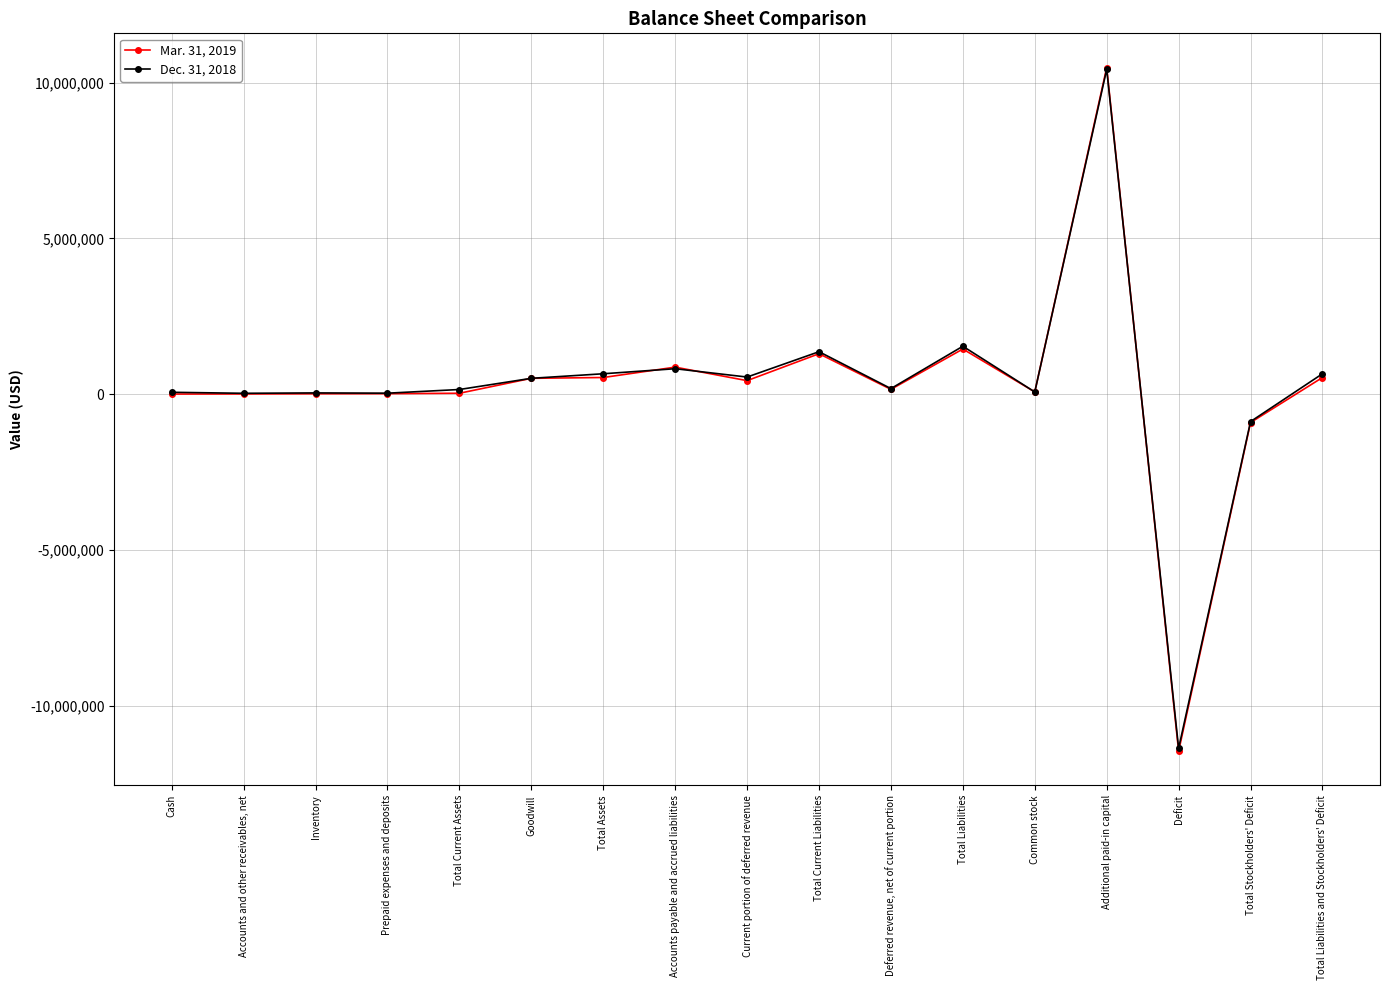

True or false: Dec. 31, 2018 has a value of 651575 at Total Assets.

True